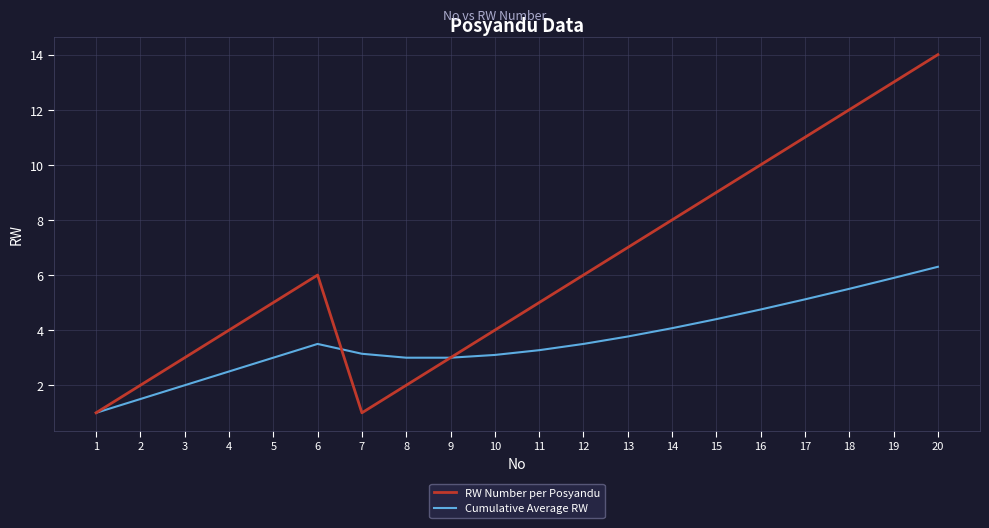

What is the smallest value displayed?

1.0